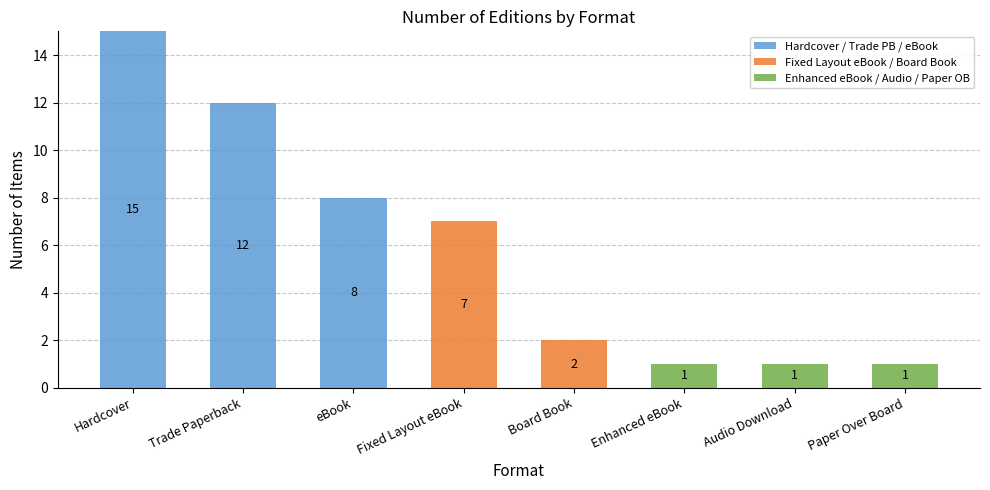

At which category is the sum across all series the highest?

Hardcover